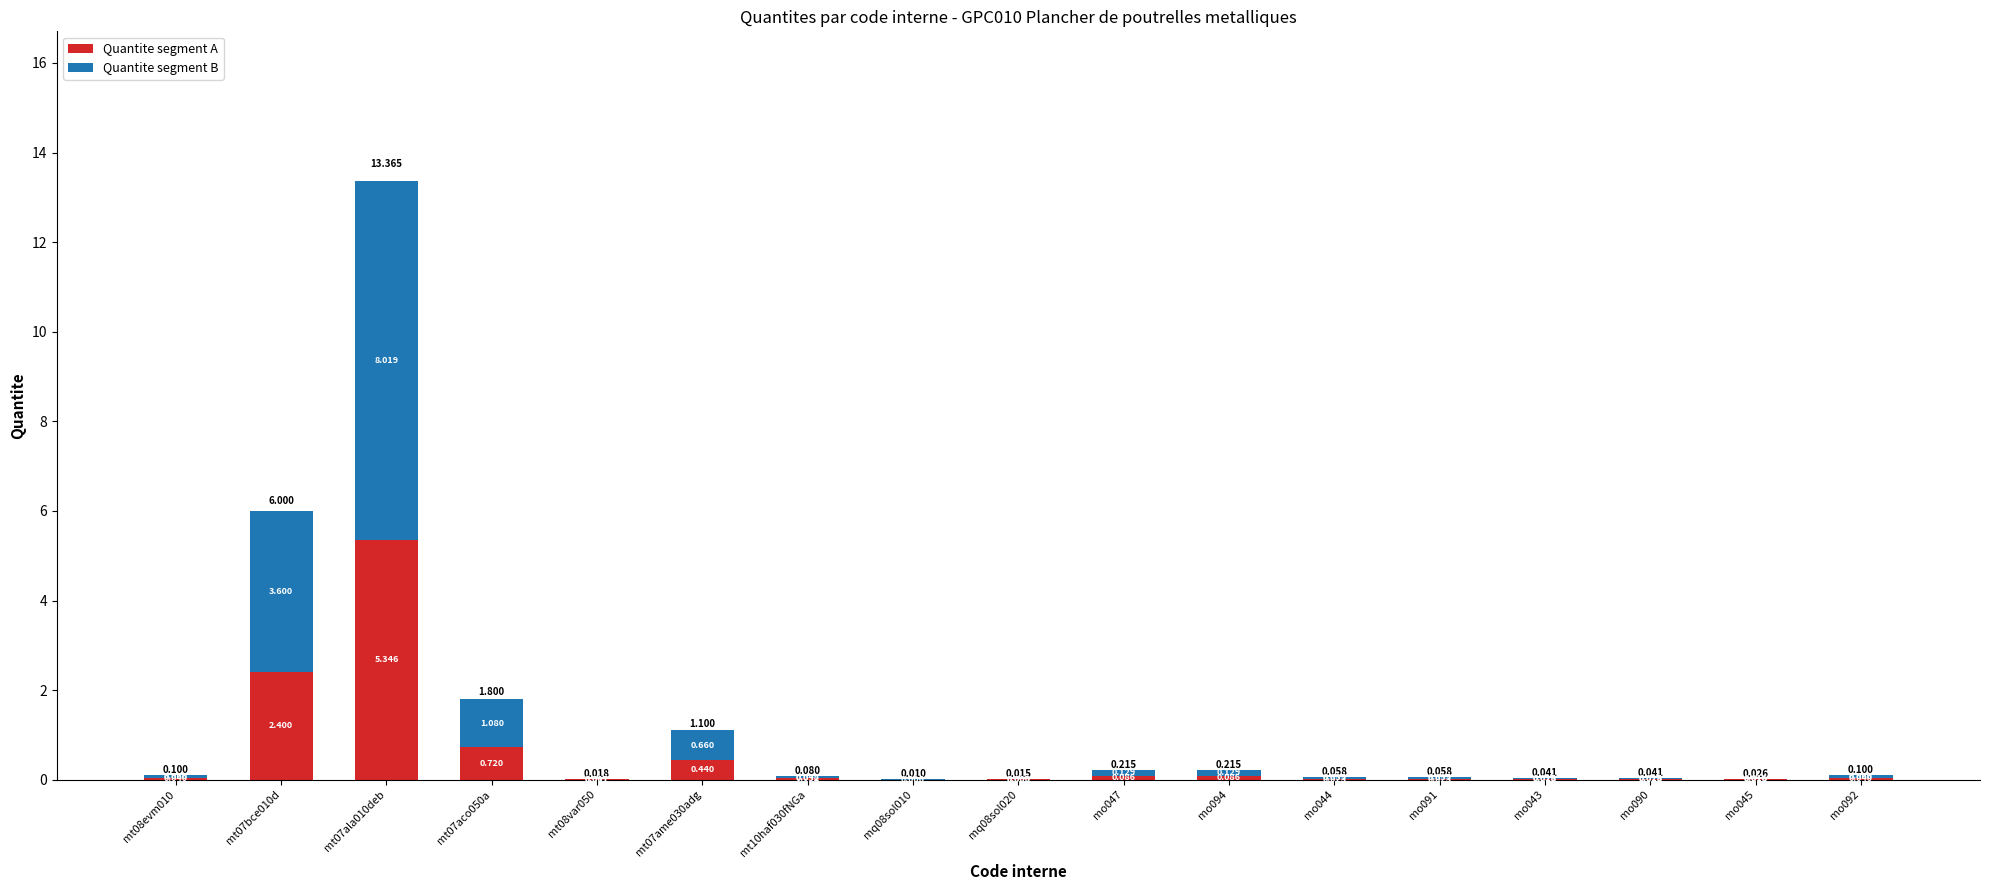

What is the label of the 12th bar from the right?

mt07ame030adg